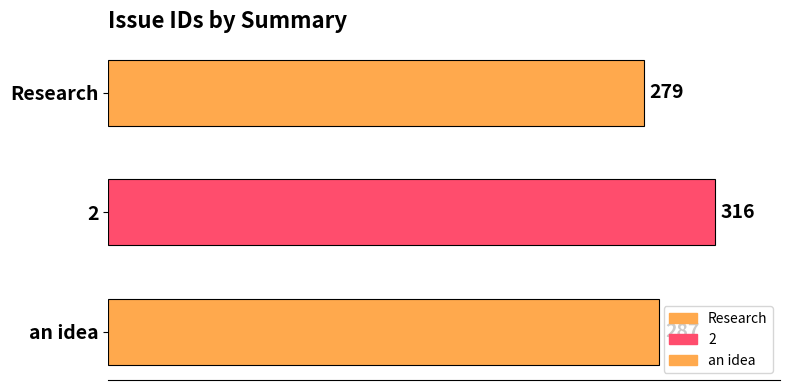

What is the smallest value displayed?

279